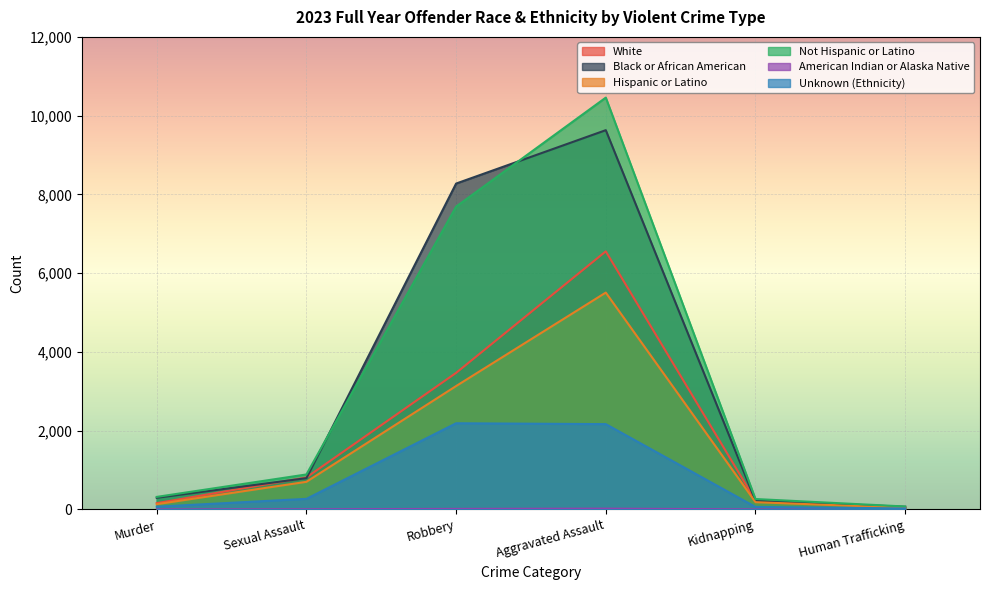

At which label does Not Hispanic or Latino reach its peak?

Aggravated Assault